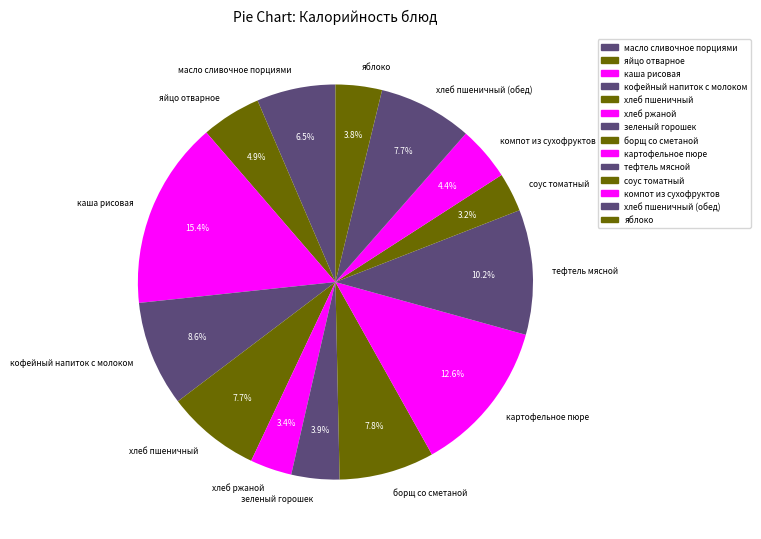

Is it true that каша рисовая is 29% of the pie?

False